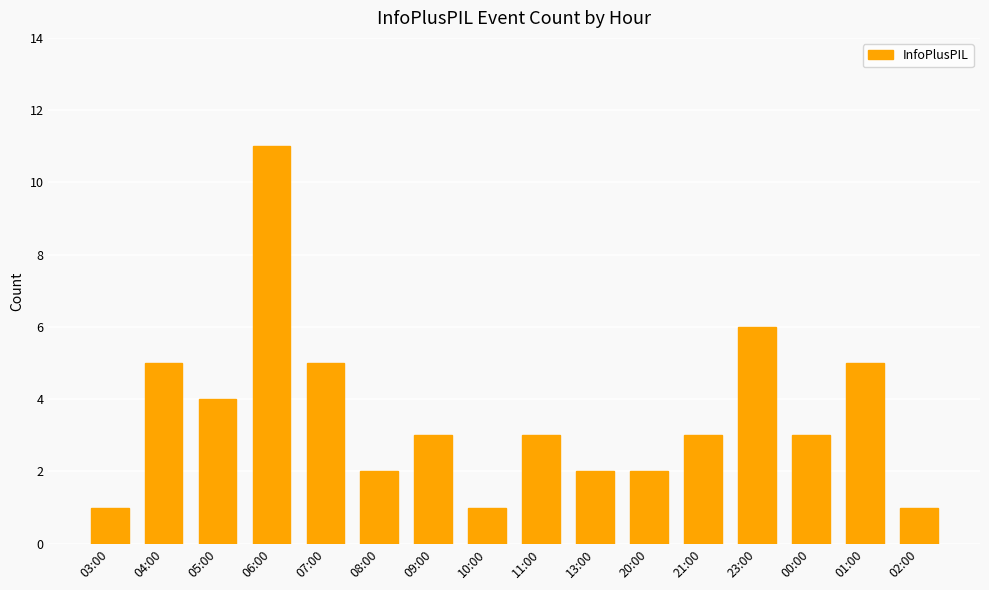

What is the ratio of the value at 08:00 to the value at 21:00?

0.7